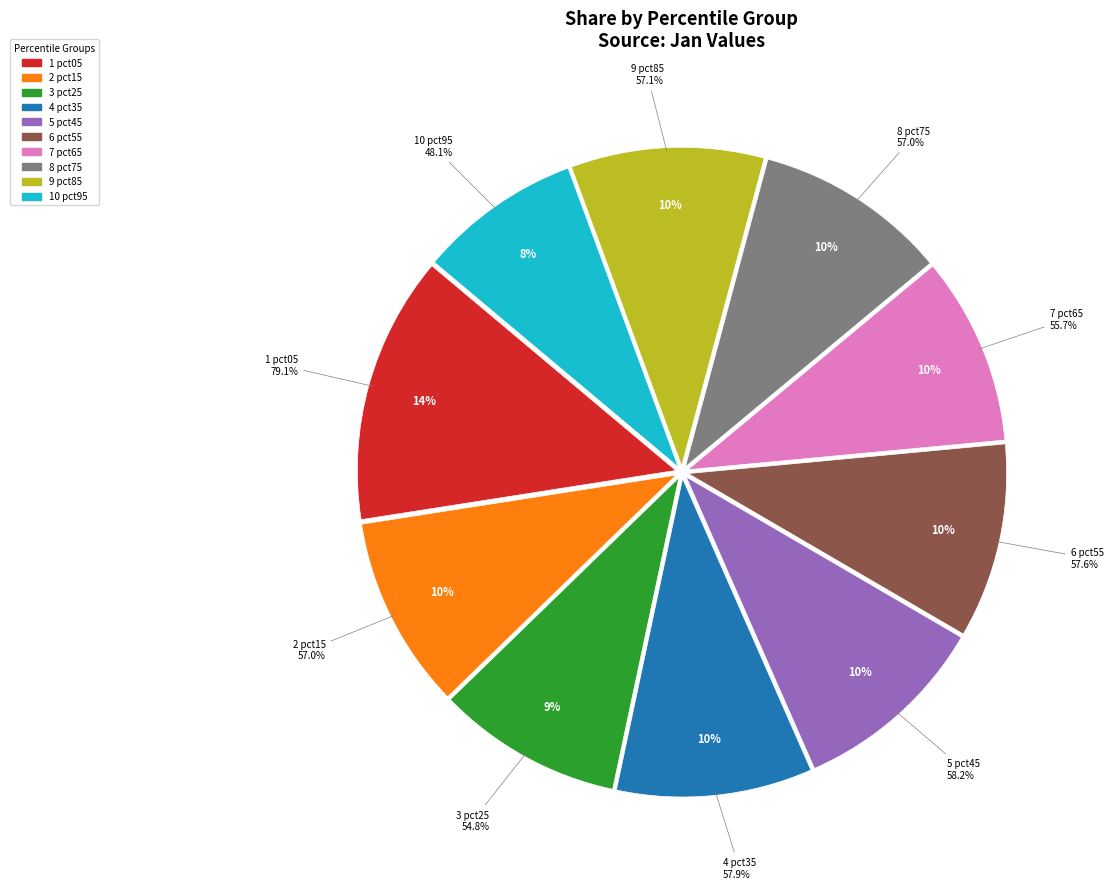

To the nearest percent, what portion does pct65 represent?

10%